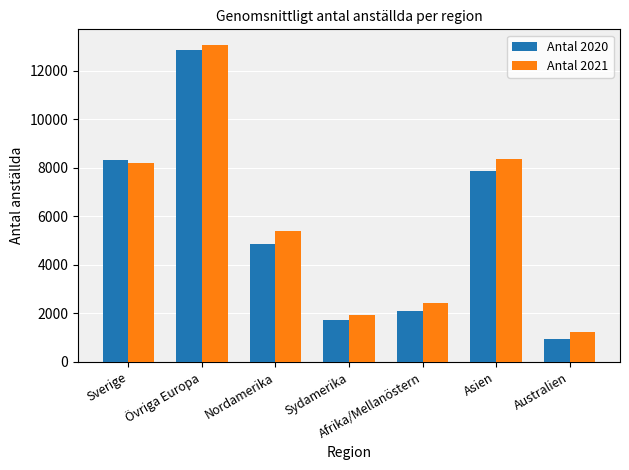

At which category is the sum across all series the highest?

Övriga Europa